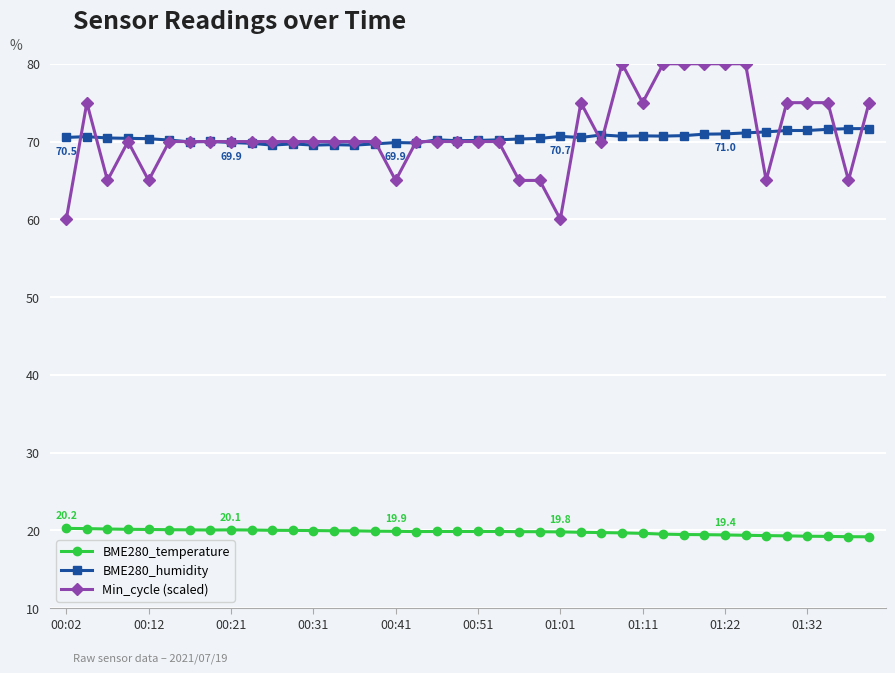

Which series has the widest spread of values?

Min_cycle (scaled)